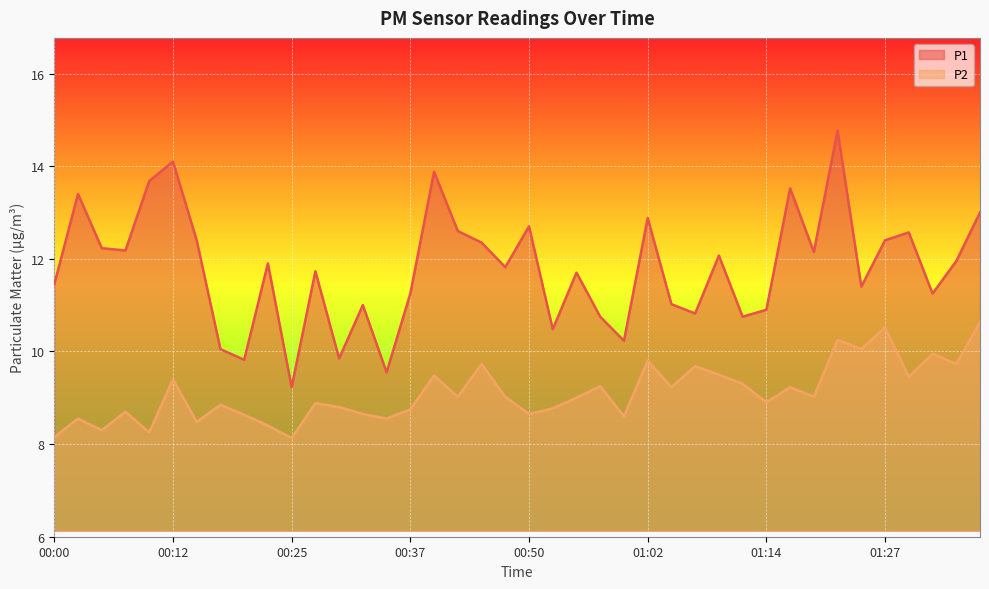

What is the label of the 29th point from the right?

00:28